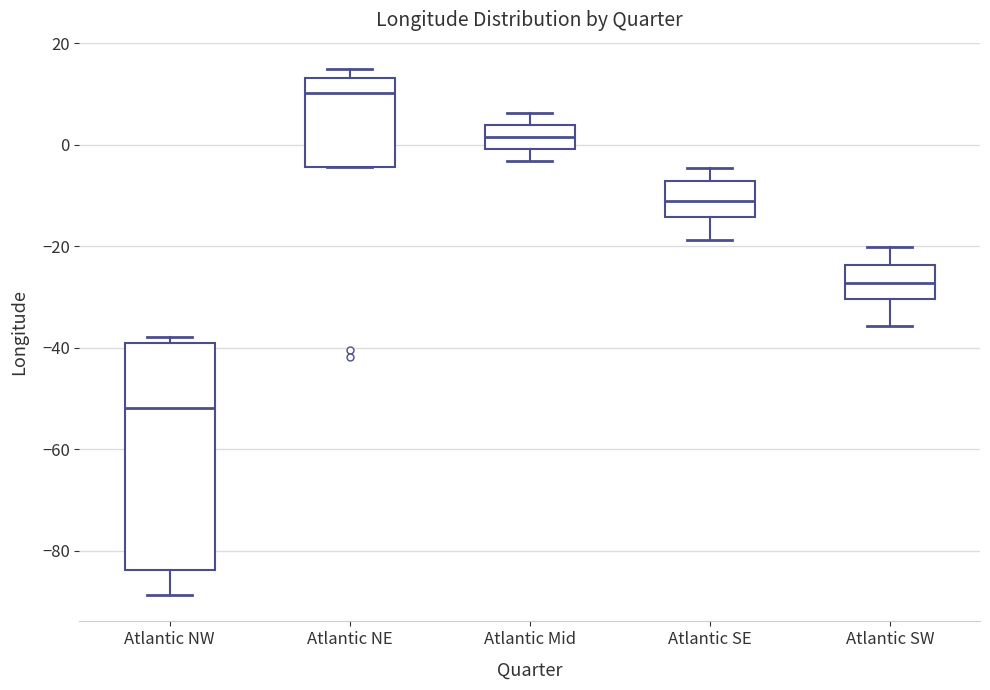

Reading left to right, read every box against the y-axis: the position of its median line, the range the box covers, and the ends of its whiskers. The values are not printed on the chart, so give them approximately, as read against the axis.

Atlantic NW: median -52, box -84 to -40, whiskers -88 to -38
Atlantic NE: median 10, box -4 to 14, whiskers -4 to 14 (just above the box's upper edge)
Atlantic Mid: median 2, box 0 to 4, whiskers -4 to 6
Atlantic SE: median -12, box -14 to -8, whiskers -18 to -4
Atlantic SW: median -28, box -30 to -24, whiskers -36 to -20